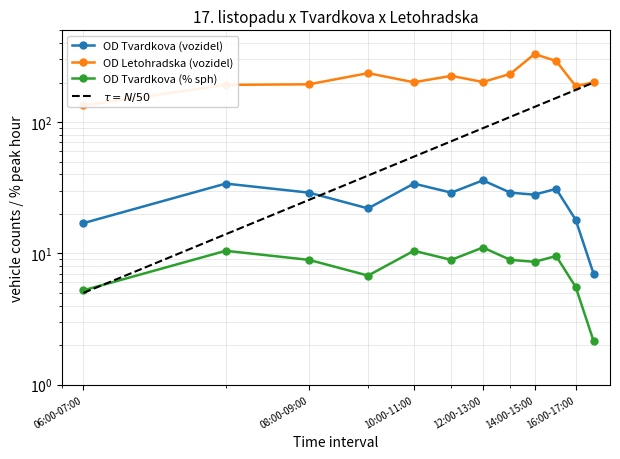

What position from the right is 10:00-11:00?

8